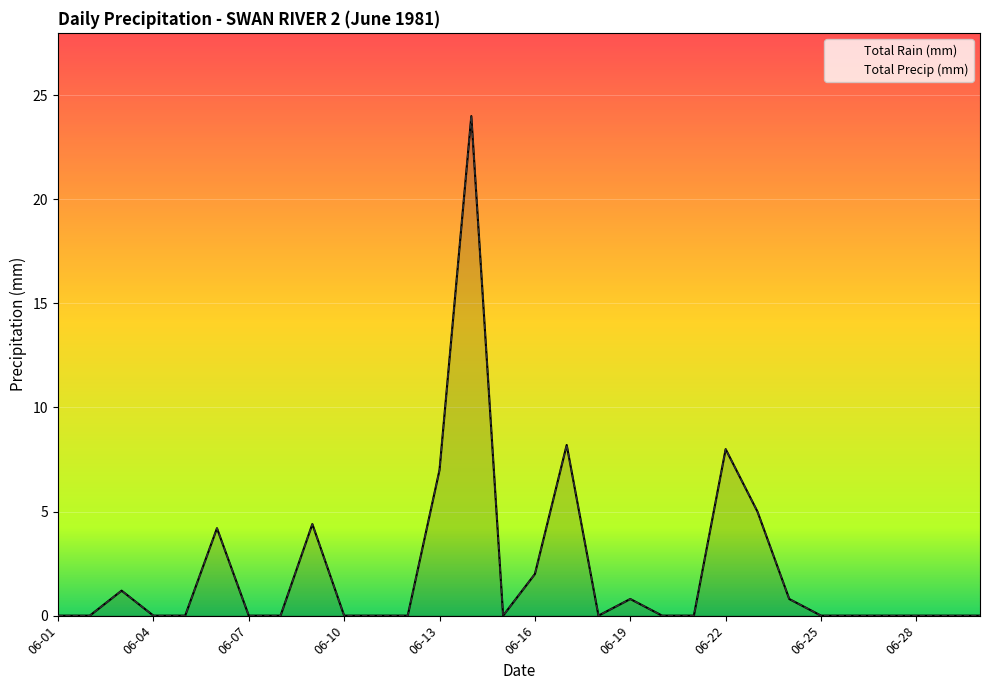

Which has a higher value, 06-21 or 06-29?

06-21